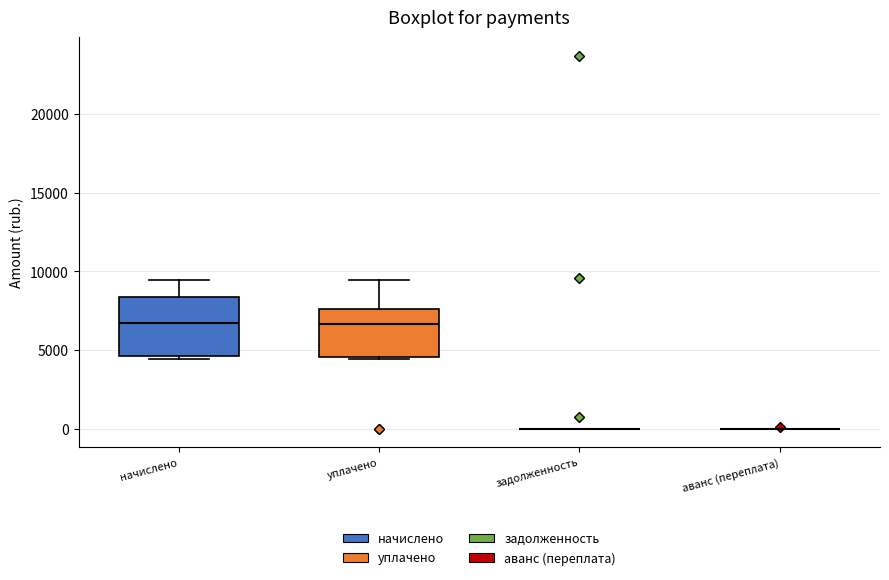

Where is the upper edge of the box for начислено on the y-axis? The values are not printed on the chart, so give them approximately, as read against the axis.

8500